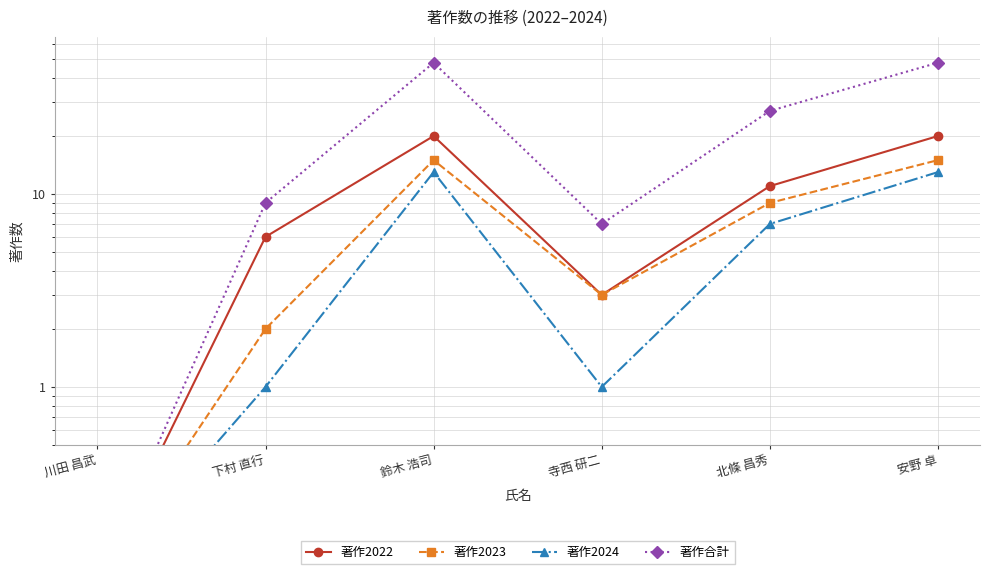

Which has a higher value, 川田 昌武 or 下村 直行?

下村 直行